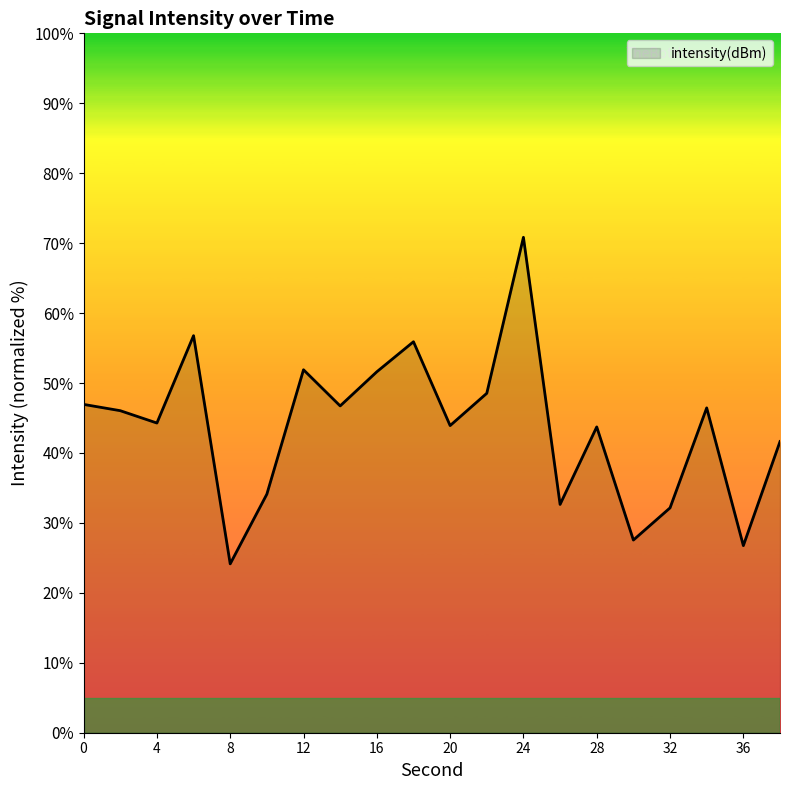

How many values exceed 46?

10